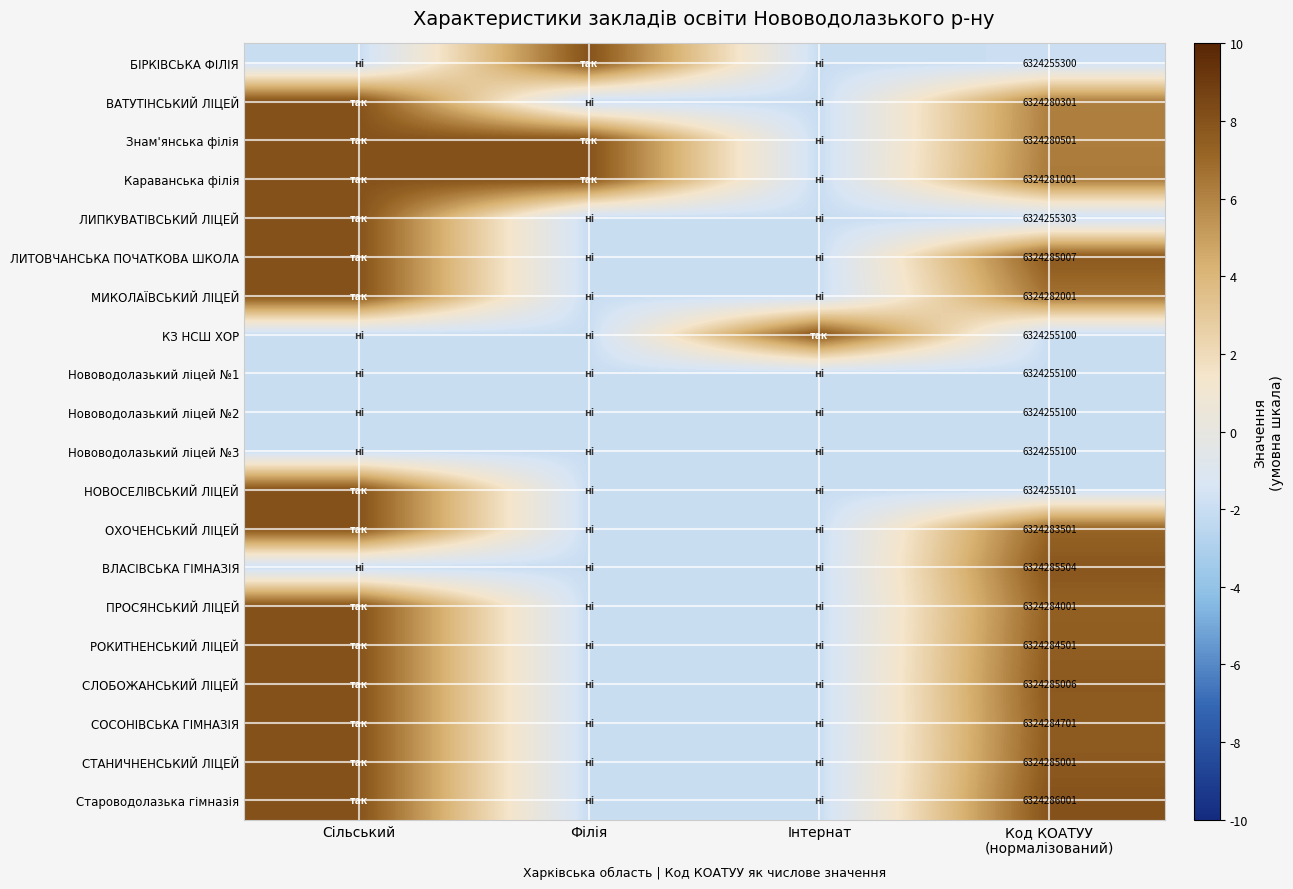

Count the МИКОЛАЇВСЬКИЙ ЛІЦЕЙ values in the range -2 to 8.

4